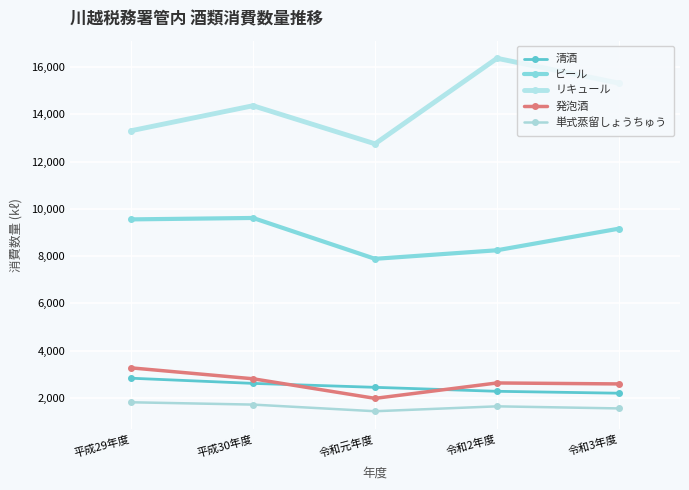

How many values in the 単式蒸留しょうちゅう series are below 1638?

2